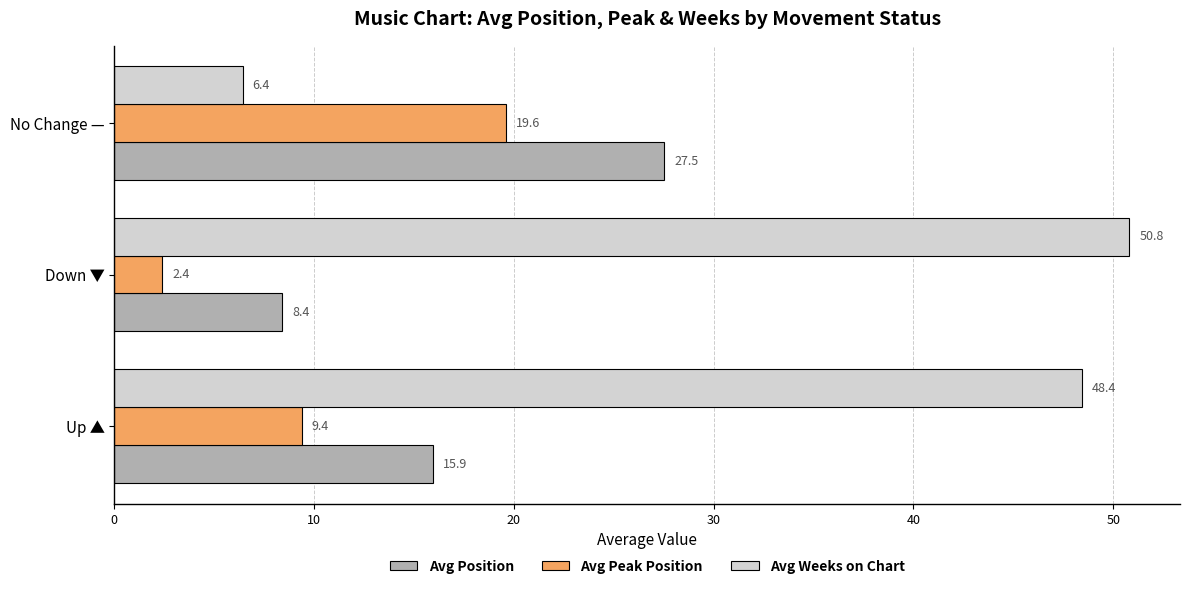

How many values in the Avg Weeks on Chart series are below 48?

1